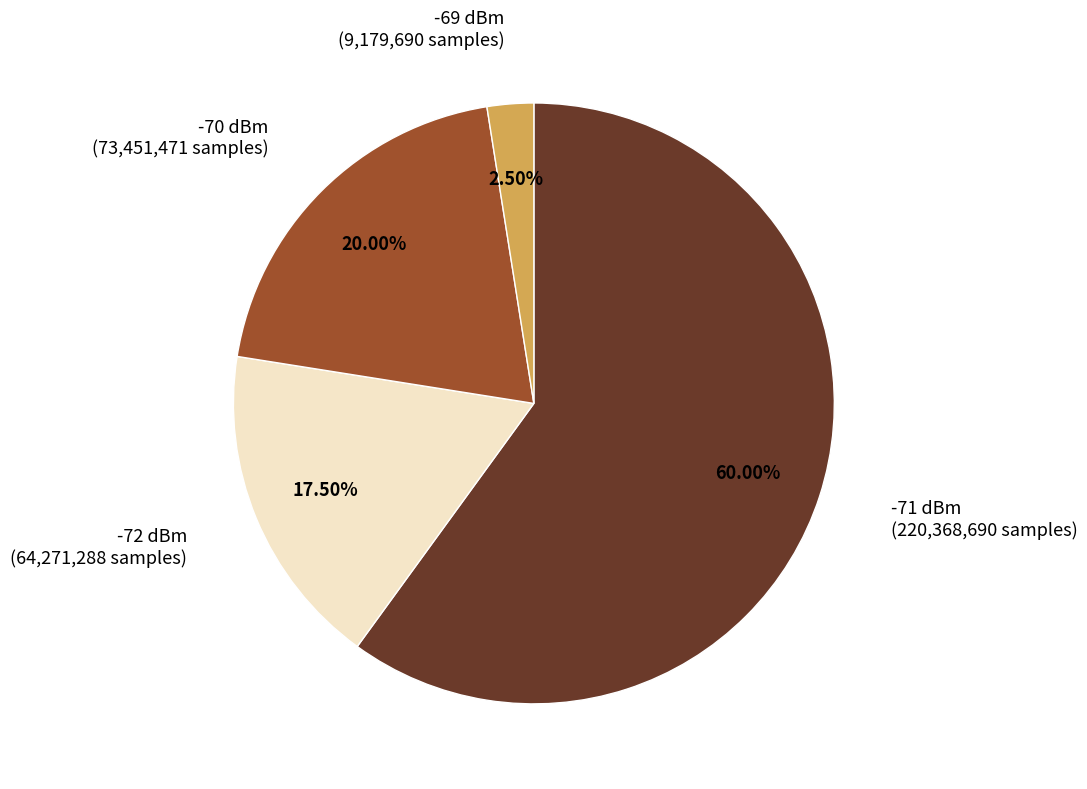

Is there any slice that represents more than half of the pie?

Yes